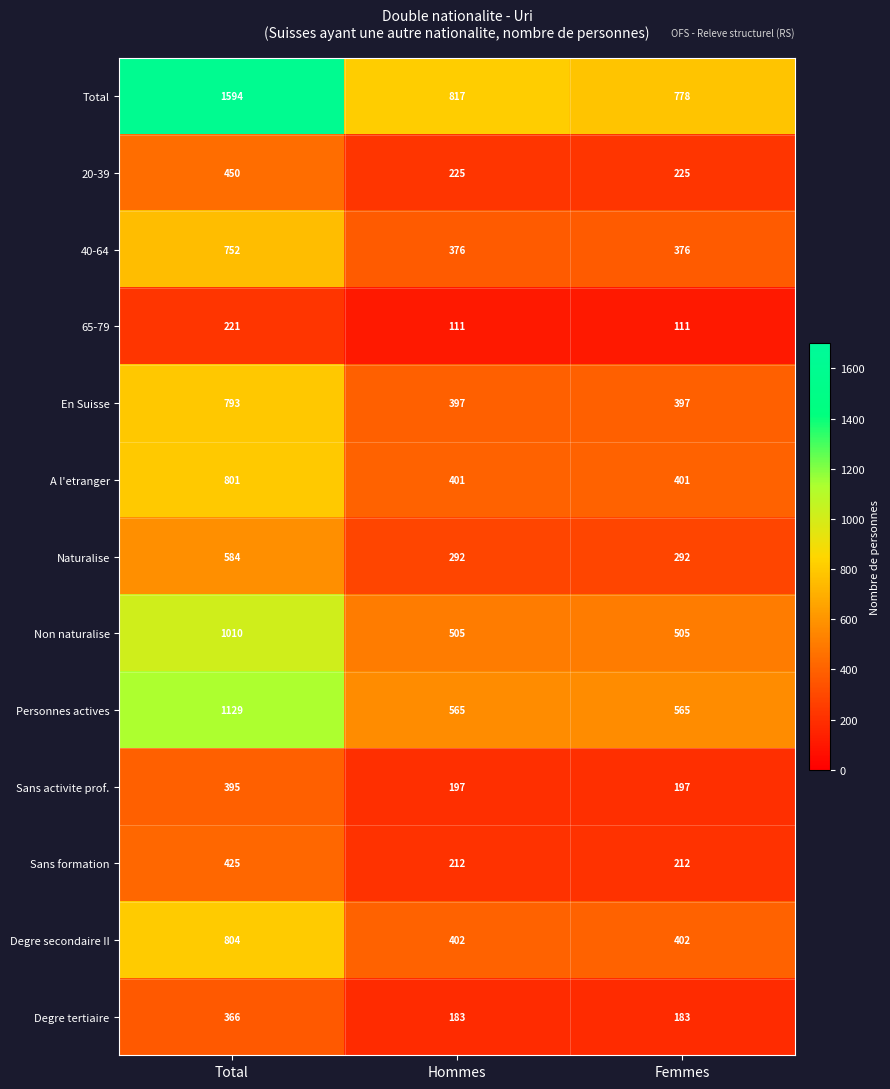

At which category is the sum across all series the highest?

Total